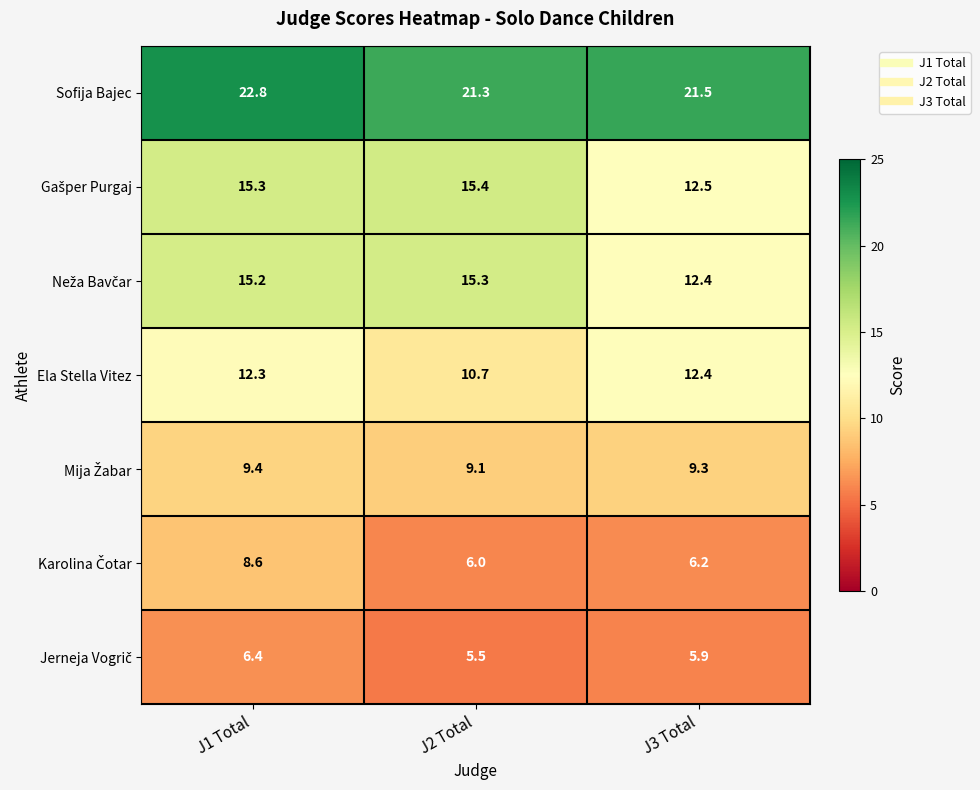

What is the total value across all series at J2 Total?

83.3